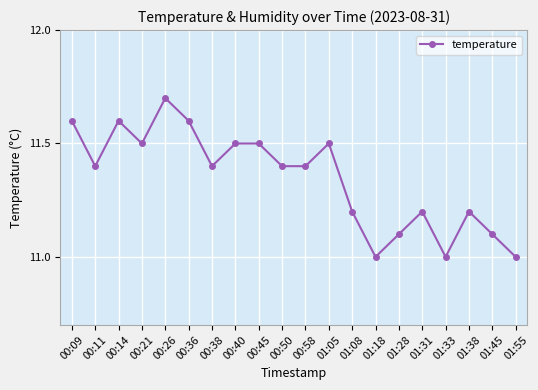

Reading left to right, list all the values displayed in this chart.

00:09=11.6	00:11=11.4	00:14=11.6	00:21=11.5	00:26=11.7	00:36=11.6	00:38=11.4	00:40=11.5	00:45=11.5	00:50=11.4	00:58=11.4	01:05=11.5	01:08=11.2	01:18=11.0	01:28=11.1	01:31=11.2	01:33=11.0	01:38=11.2	01:45=11.1	01:55=11.0